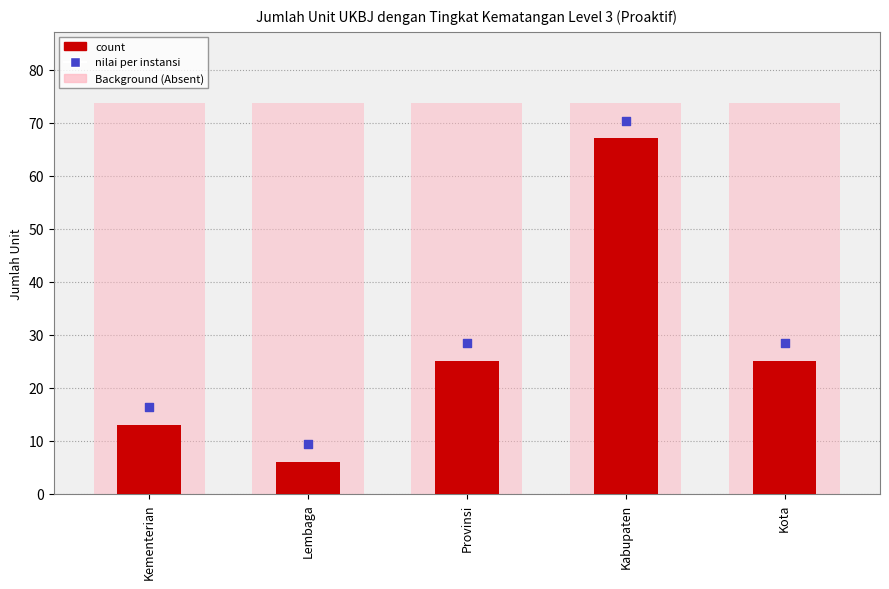

What is the ratio of the value at Kementerian to the value at Lembaga?

2.2